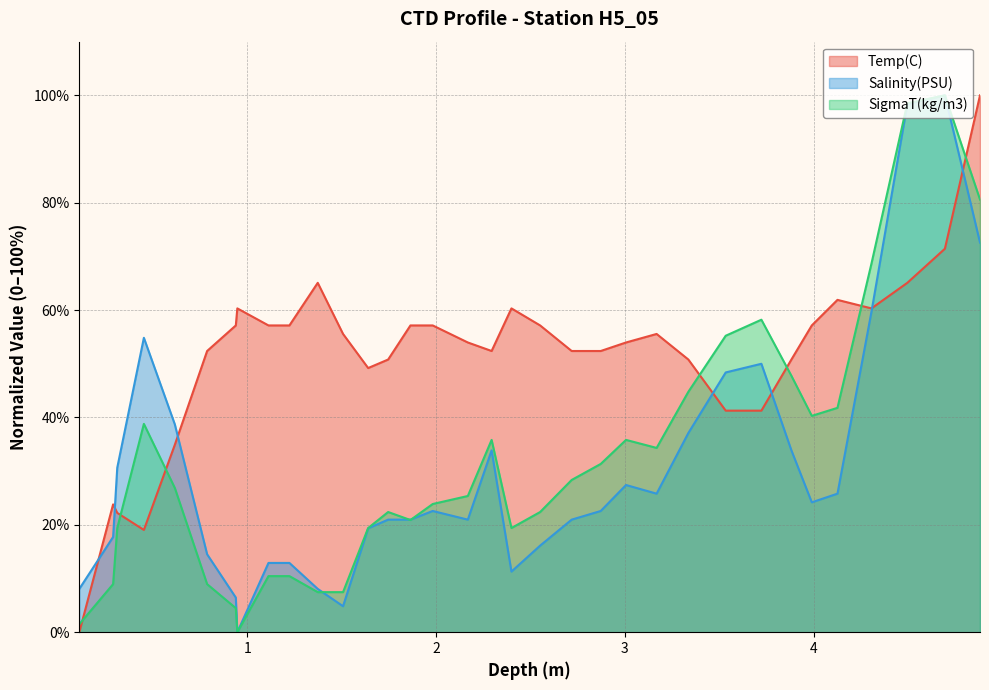

What is the difference between the maximum and second lowest values in the Salinity(PSU) series?

95.2